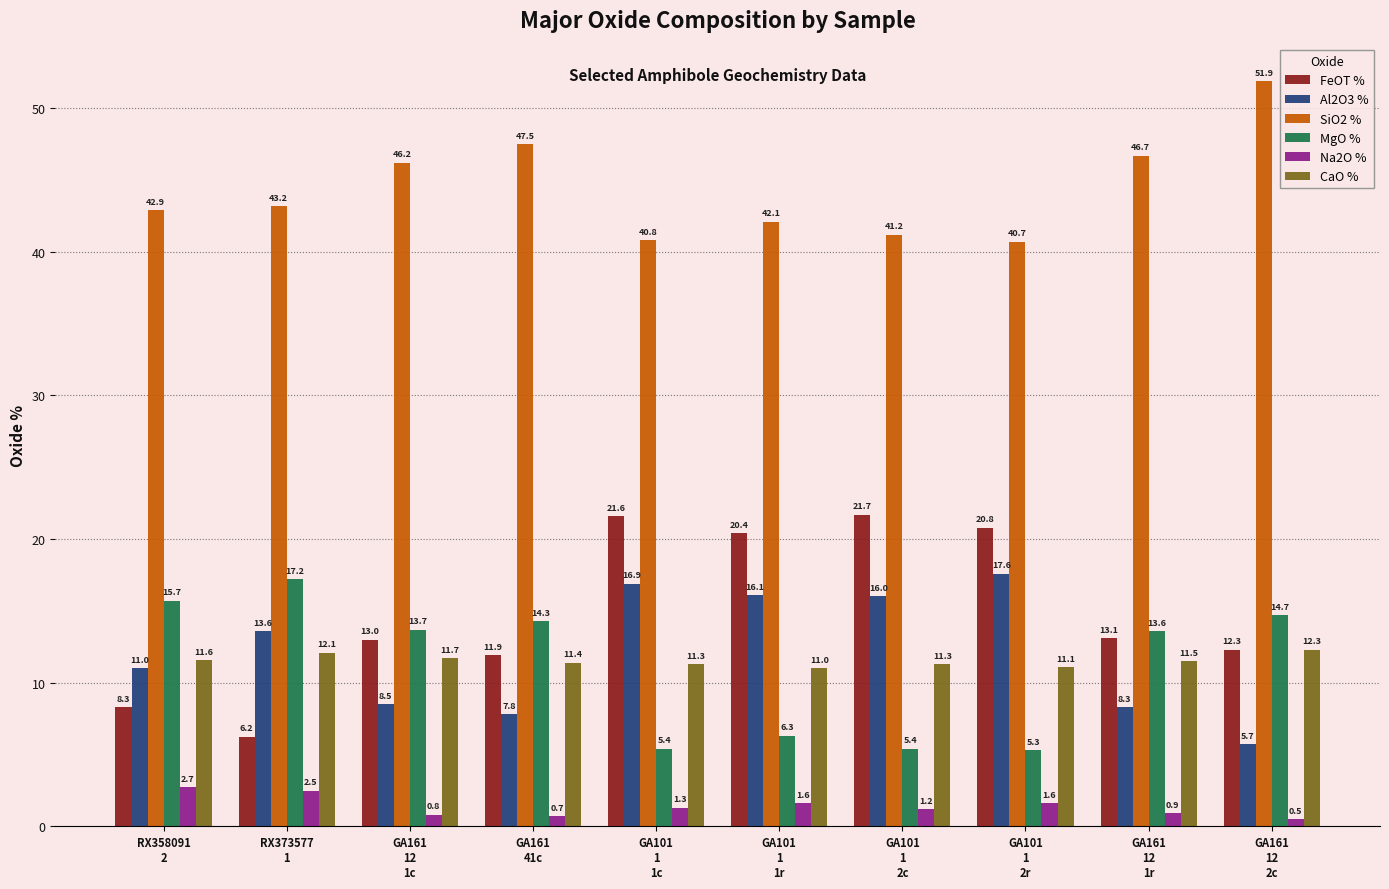

Is the value of FeOT % at GA161
12
1c greater than the value of MgO % at RX373577
1?

No